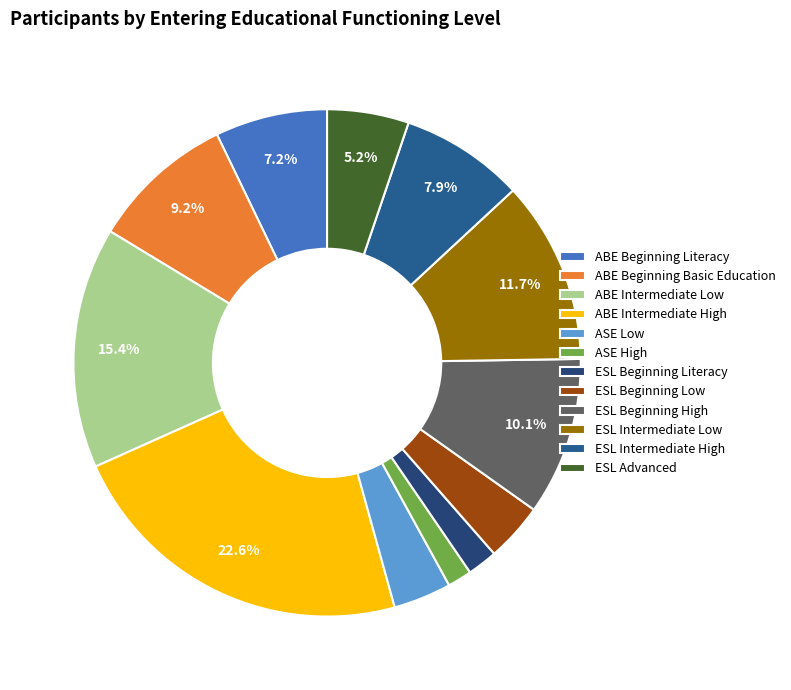

To the nearest percent, what percentage of the pie is ESL Advanced?

5%